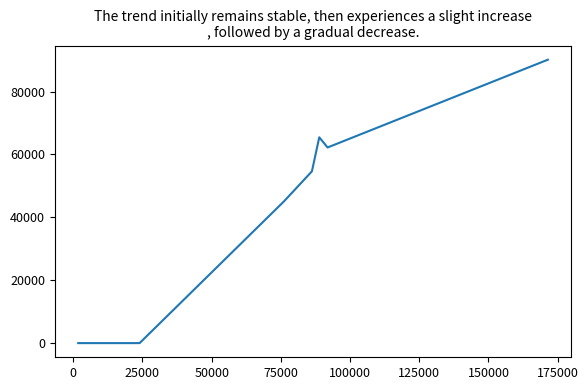

What is the label of the 5th point from the left?

75000